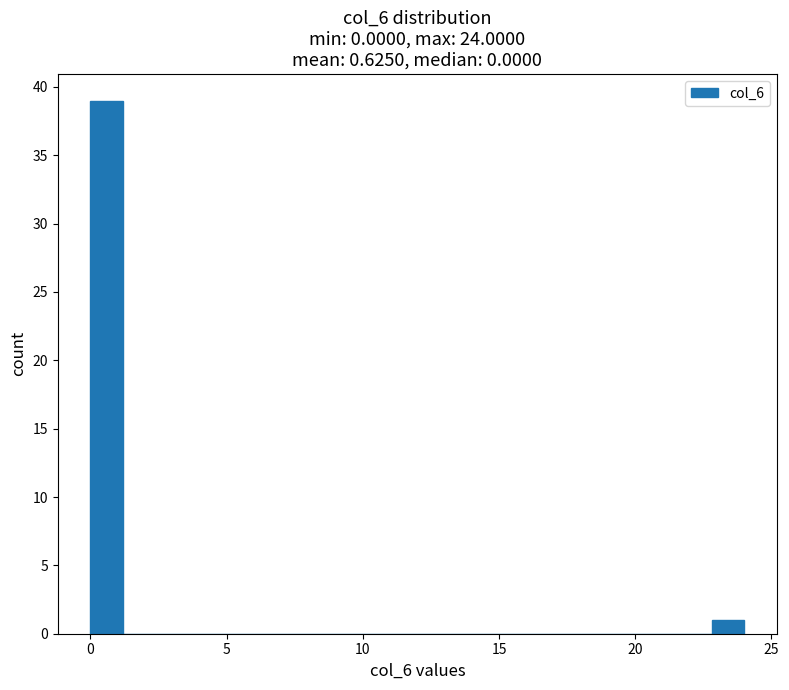

Read against the x-axis, roughly where is the centre of the tallest bar?

0.5